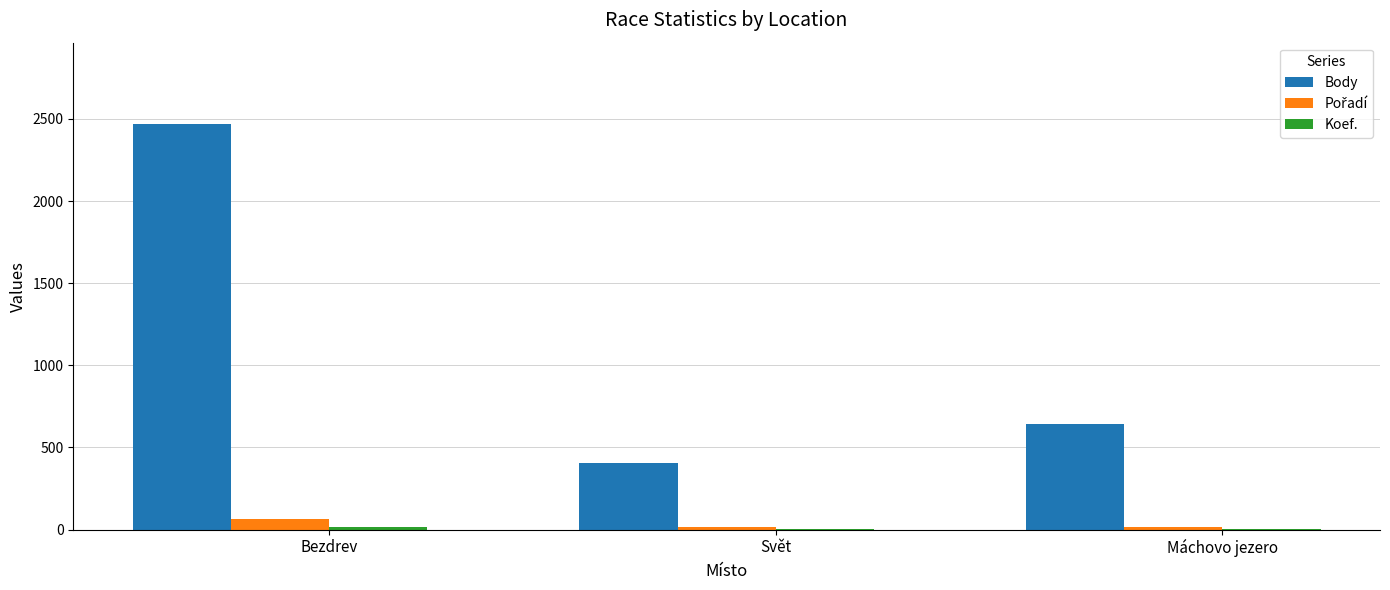

At which category does the chart reach its peak across all series?

Bezdrev